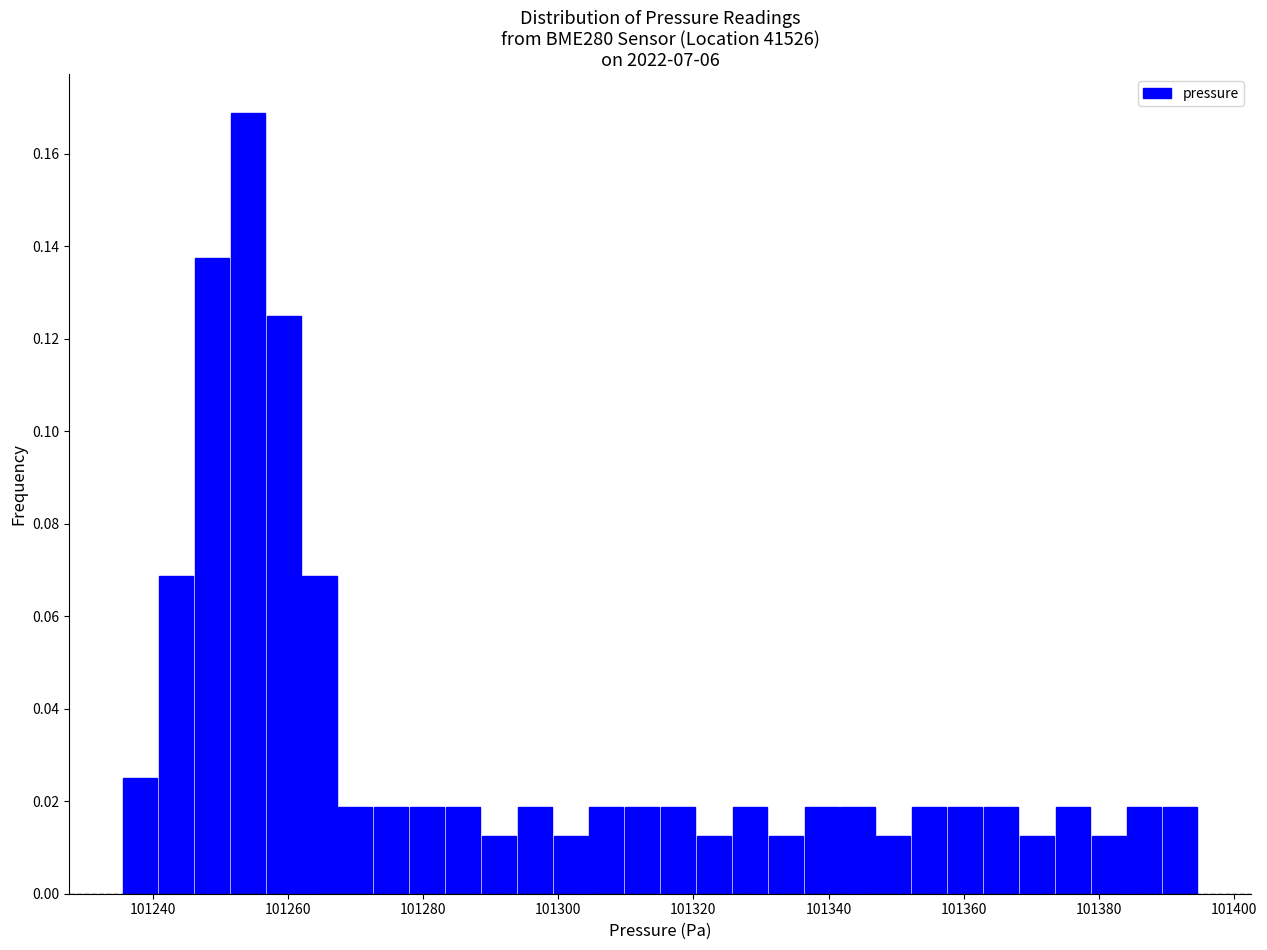

Read against the x-axis, roughly where is the centre of the tallest bar?

101254